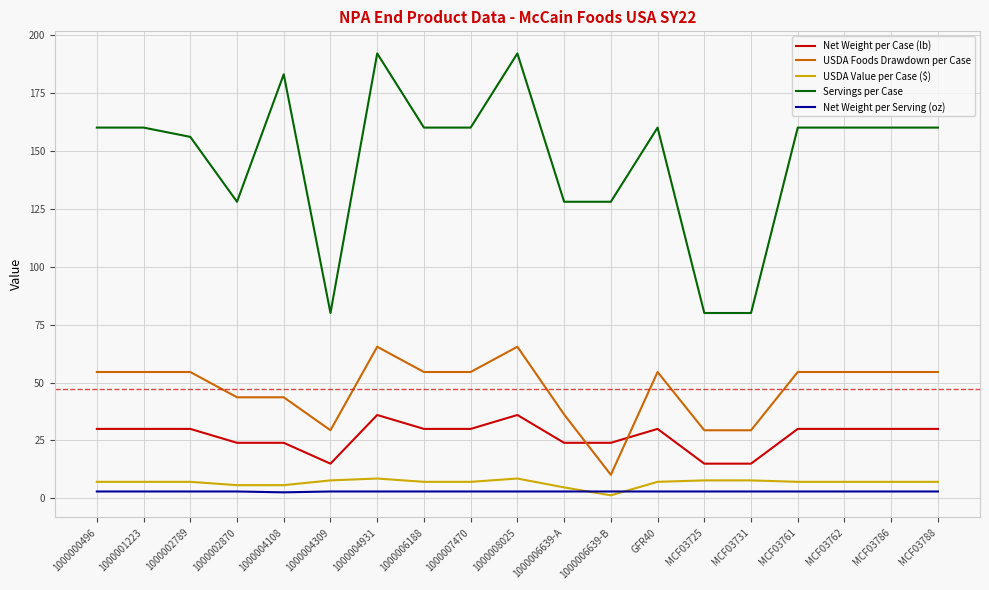

Which series has the largest total across all categories?

Servings per Case